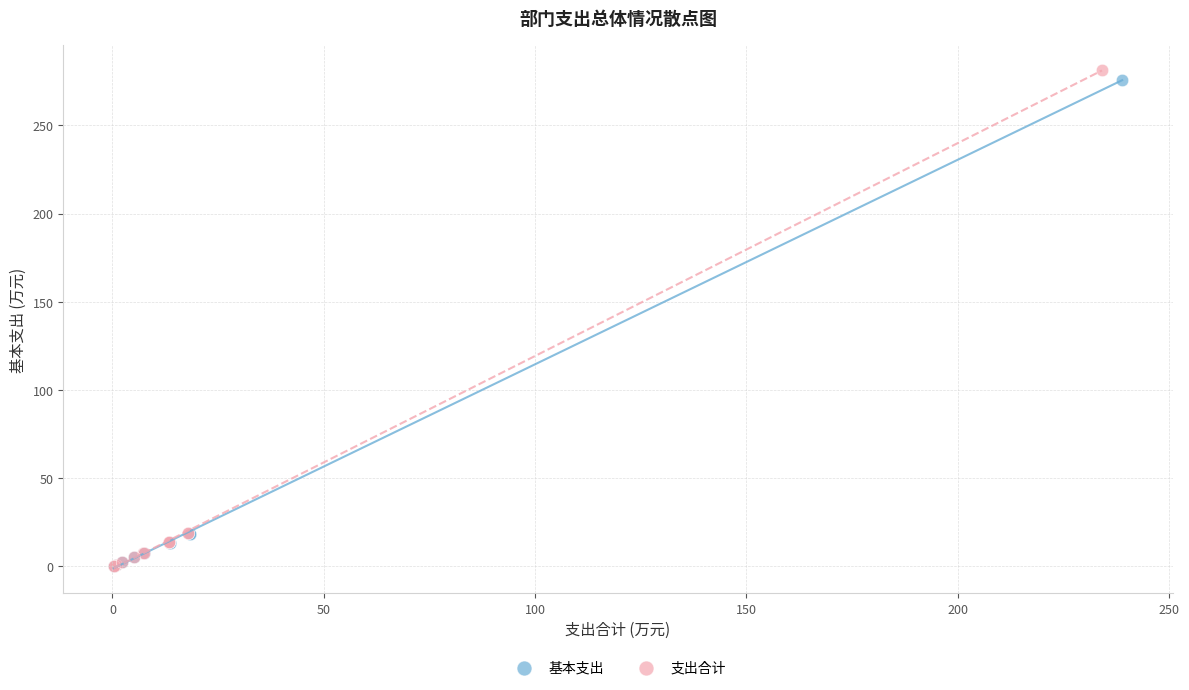

What are all the series names shown in the legend?

基本支出, 支出合计